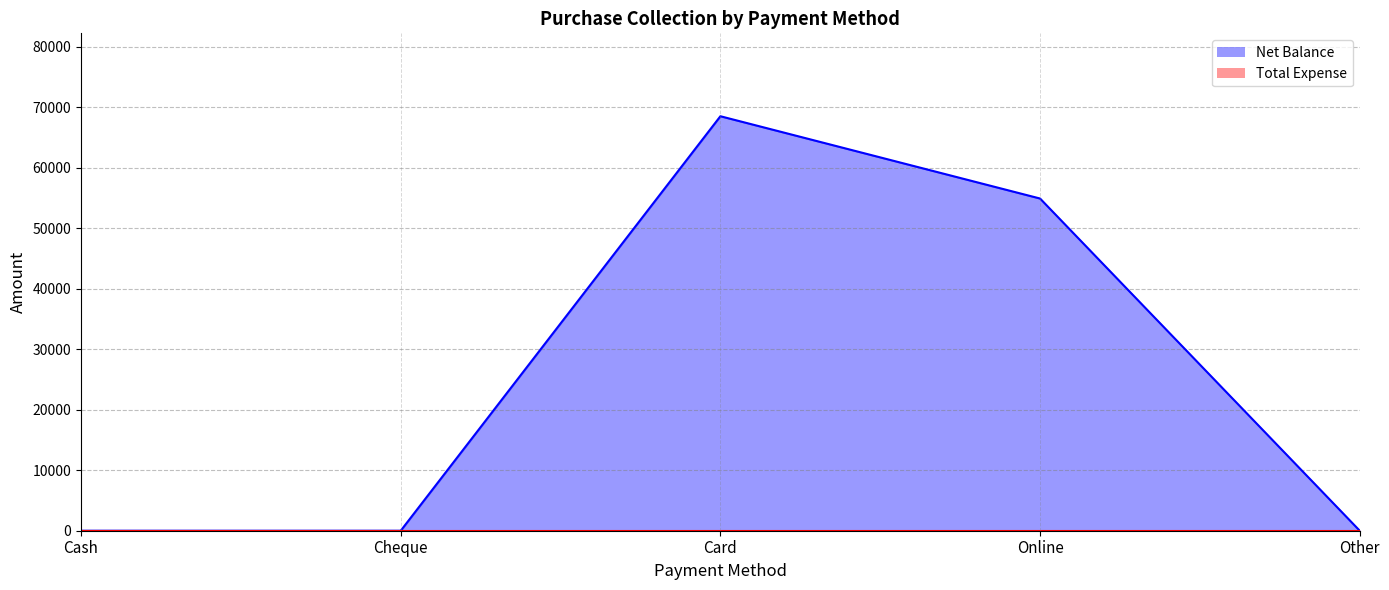

What is the change in value from Card to Online?

-13600